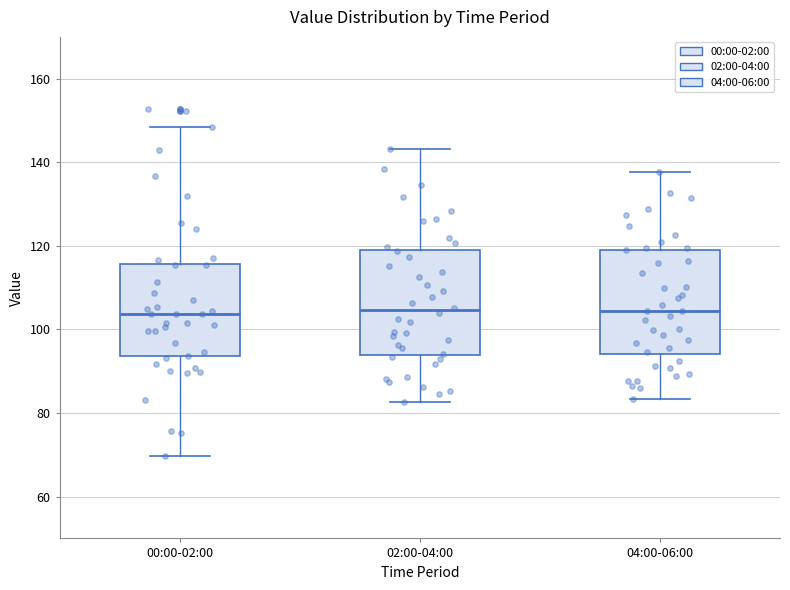

Where does the lower whisker of the box for 04:00-06:00 end on the y-axis? The values are not printed on the chart, so give them approximately, as read against the axis.

84